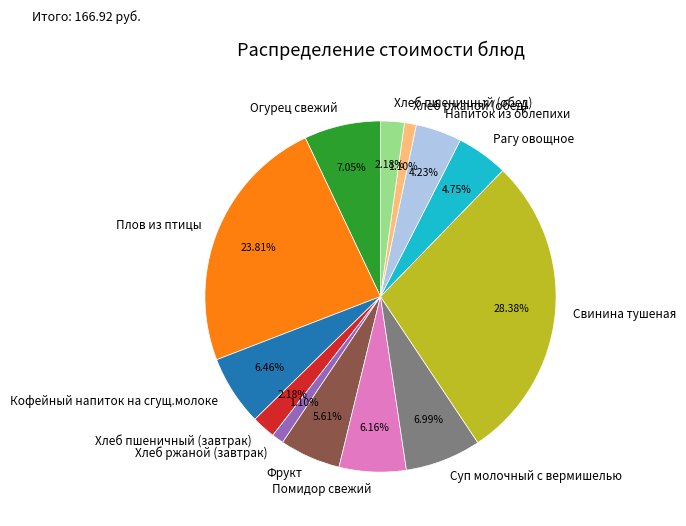

What portion of the pie excludes Кофейный напиток на сгущ.молоке?

93.5%